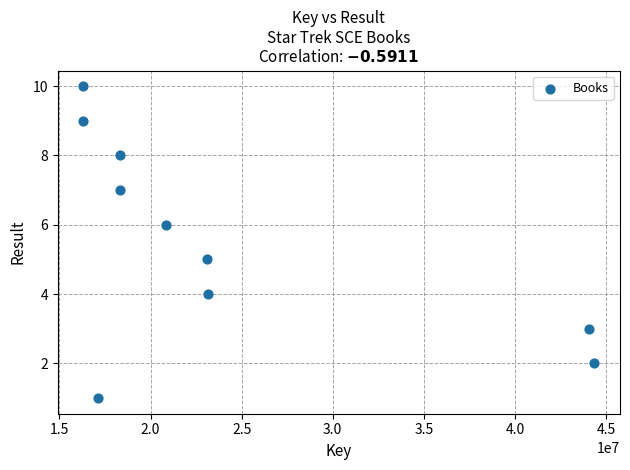

What is the range of Y values (max minus min)?

9